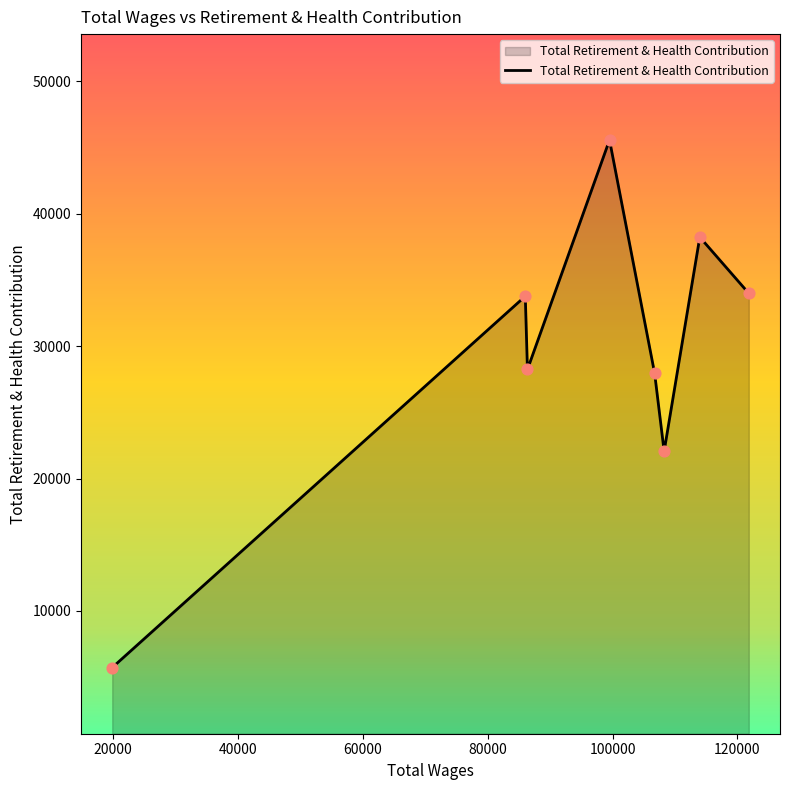

What is the average value?

29445